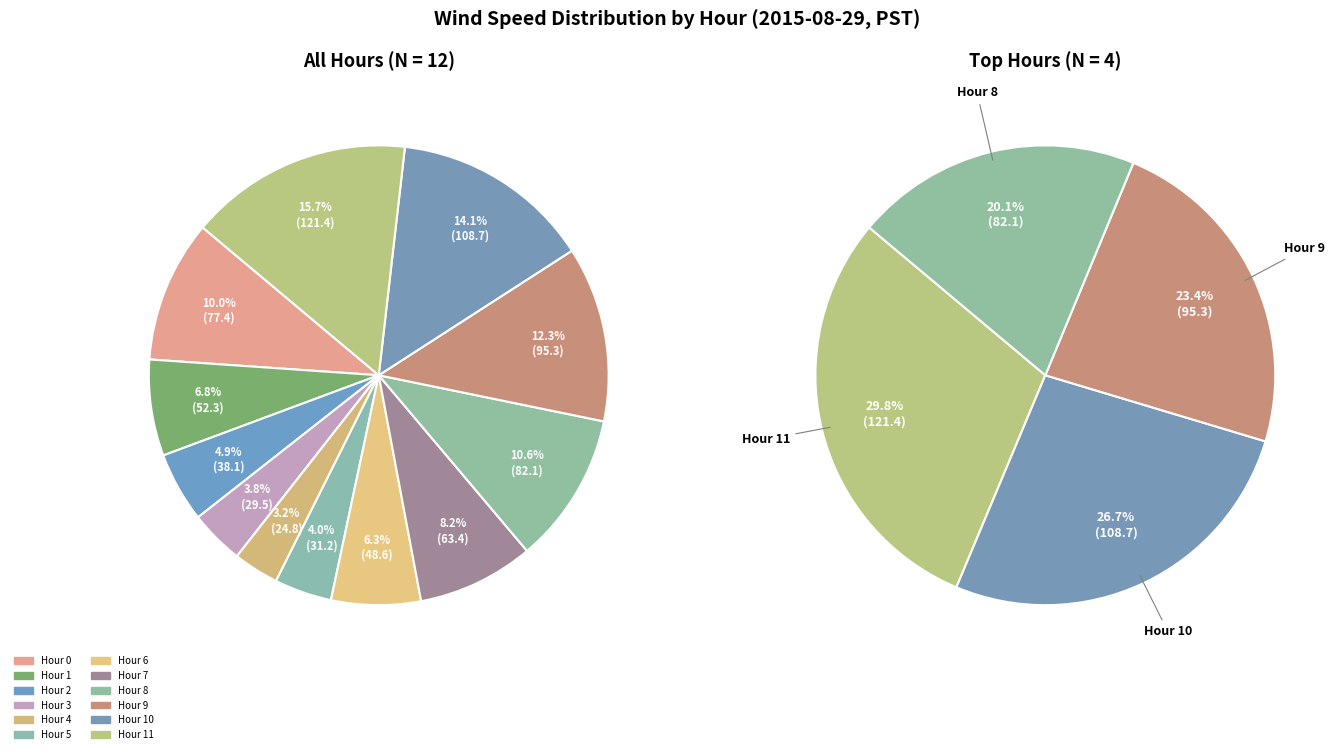

To the nearest percent, what is the difference between the largest and smallest slice percentages?

12%